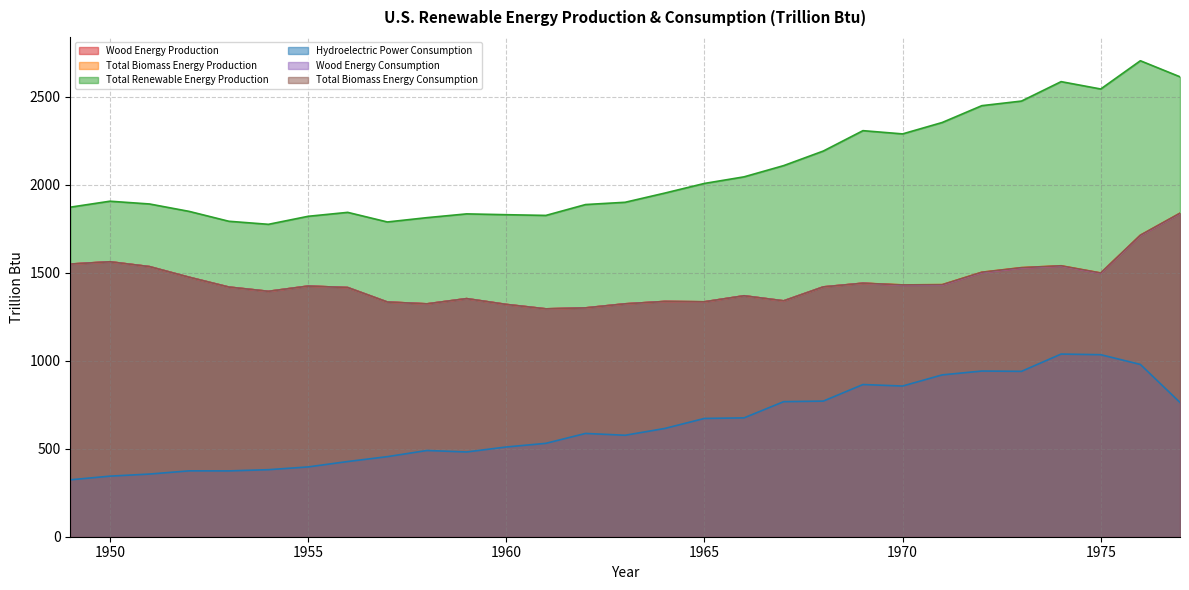

How many values in the Total Renewable Energy Production series exceed 1906?

15